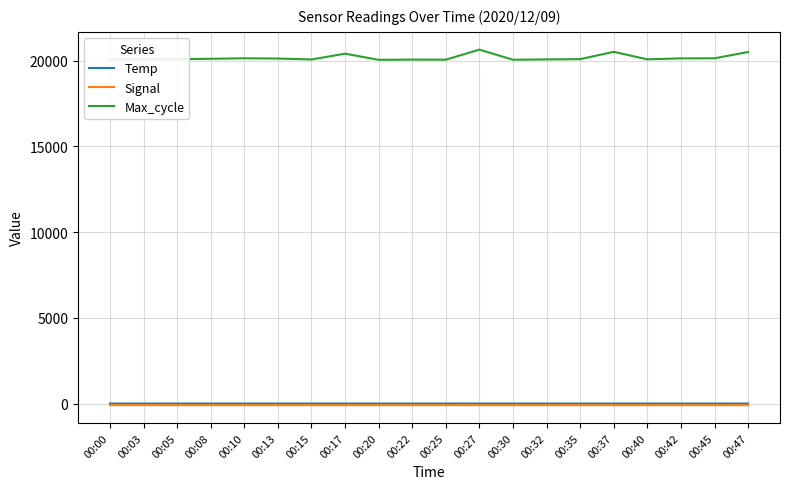

What is the maximum value shown in the chart?

20641.0